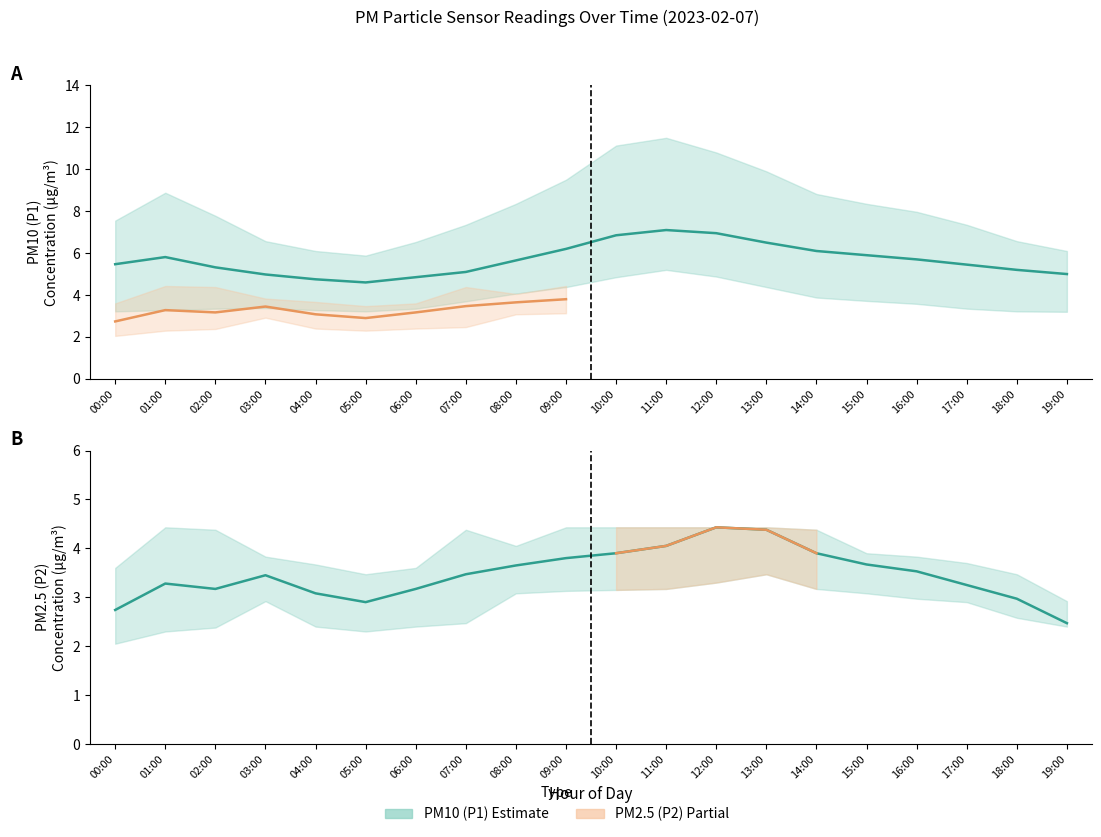

What is the value of the P1_lower point at the 7th from the left?

3.4